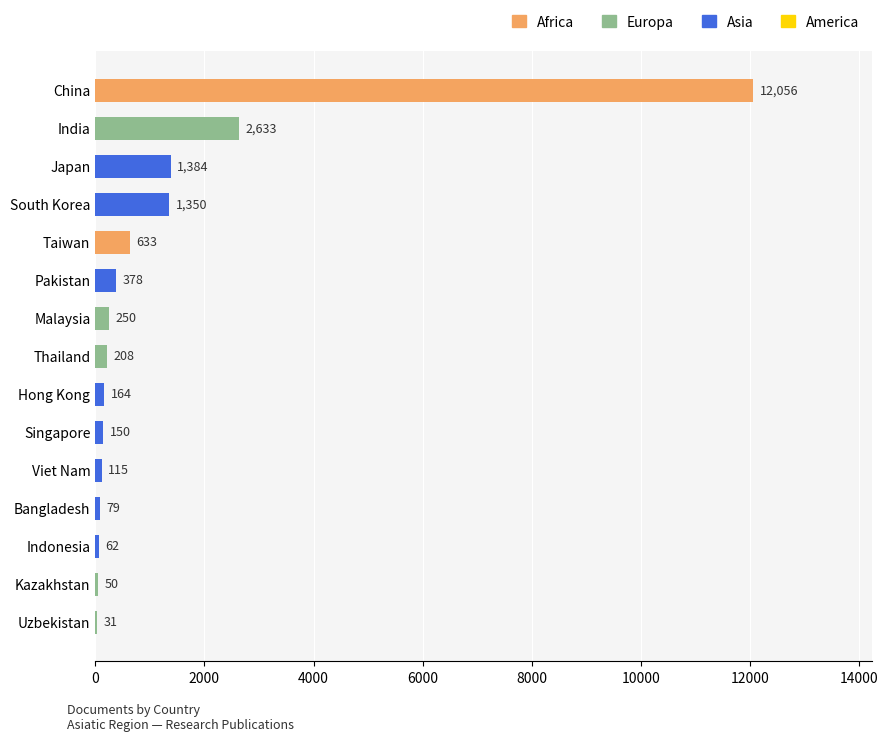

Reading top to bottom, list all the values displayed in this chart.

China=12056	India=2633	Japan=1384	South Korea=1350	Taiwan=633	Pakistan=378	Malaysia=250	Thailand=208	Hong Kong=164	Singapore=150	Viet Nam=115	Bangladesh=79	Indonesia=62	Kazakhstan=50	Uzbekistan=31